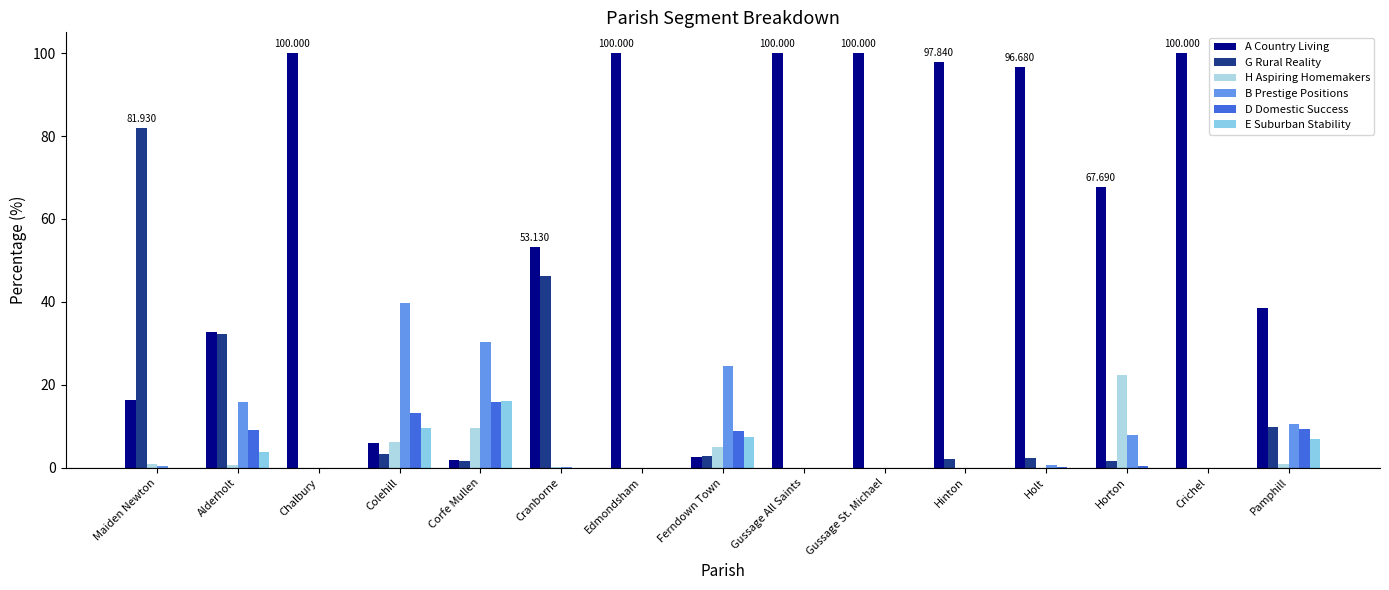

What is the maximum value shown in the chart?

100.0